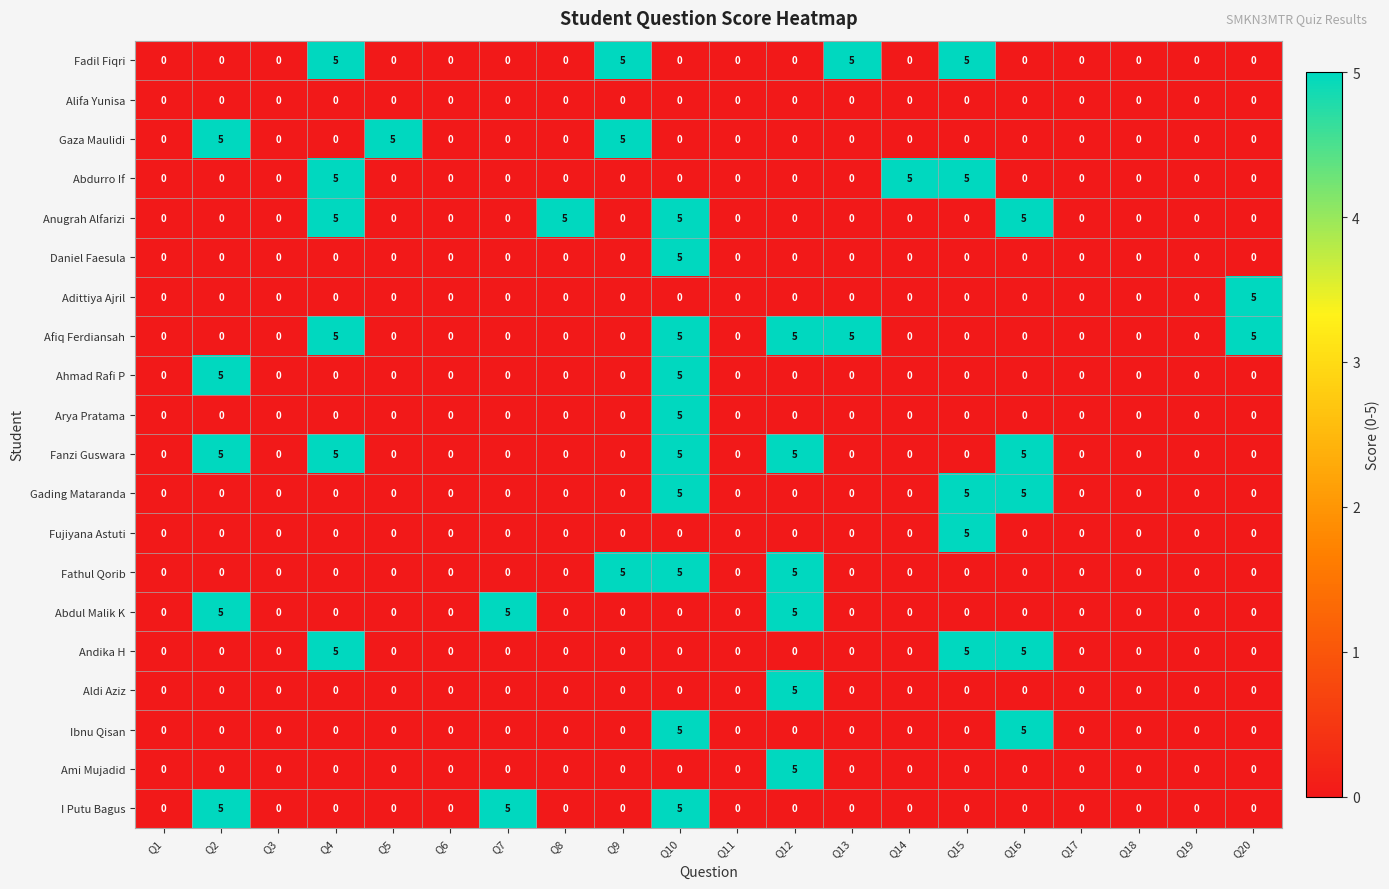

How many data points does each series have?

20